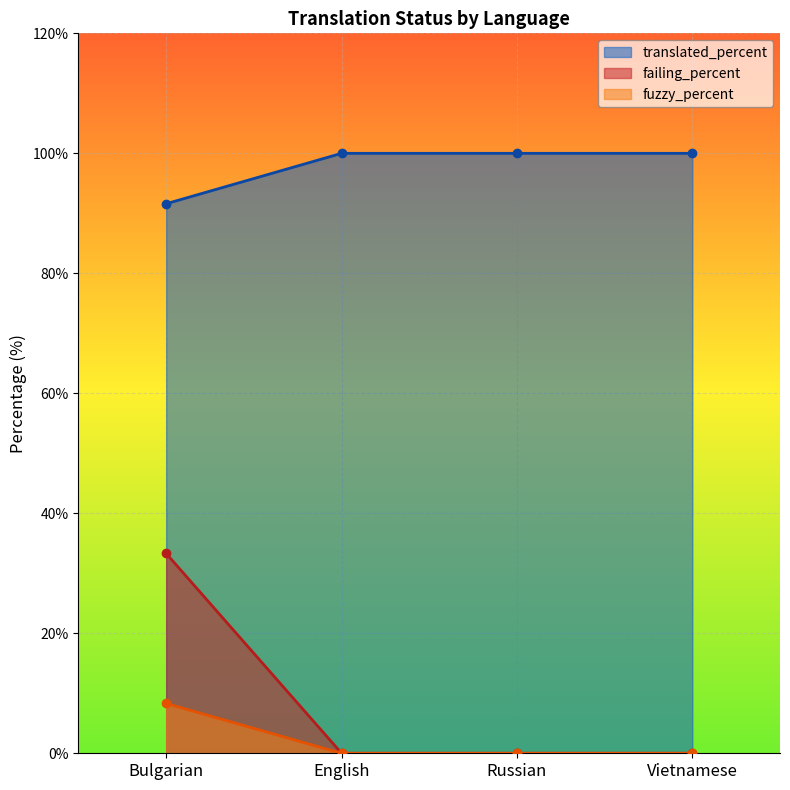

What is the sum of the translated_percent values at English and Bulgarian?

191.6